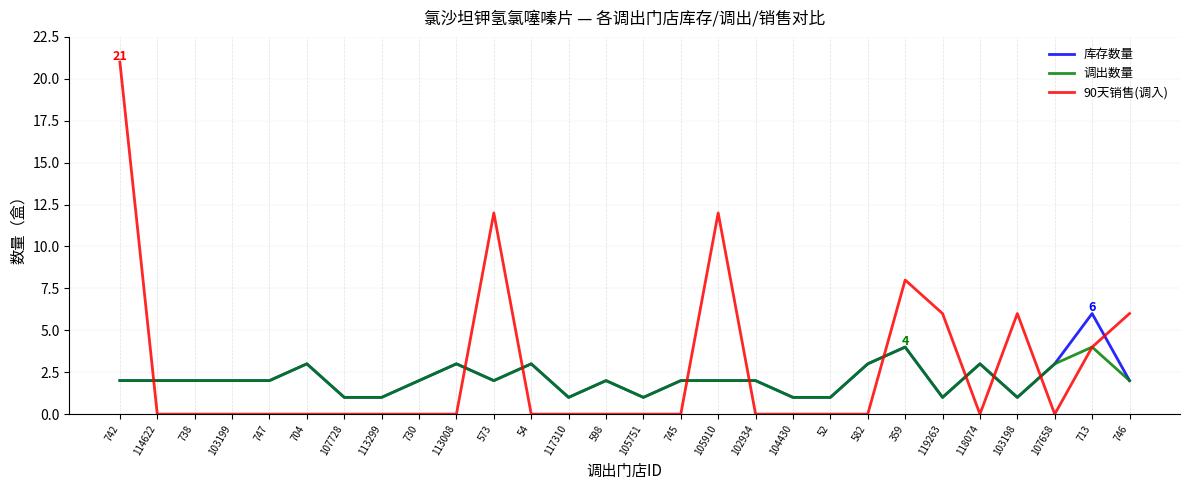

Is the value of 调出数量 at 746 greater than the value of 90天销售(调入) at 107728?

Yes